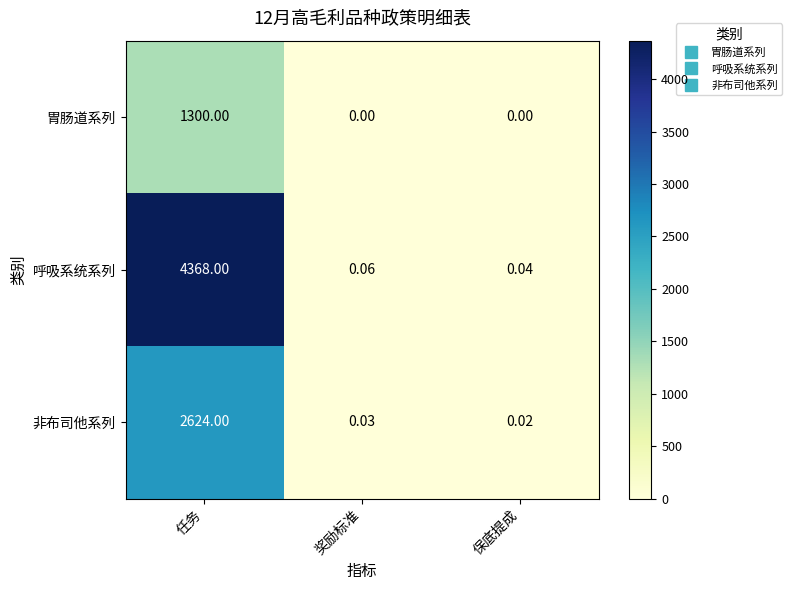

At which category is the sum across all series the highest?

任务